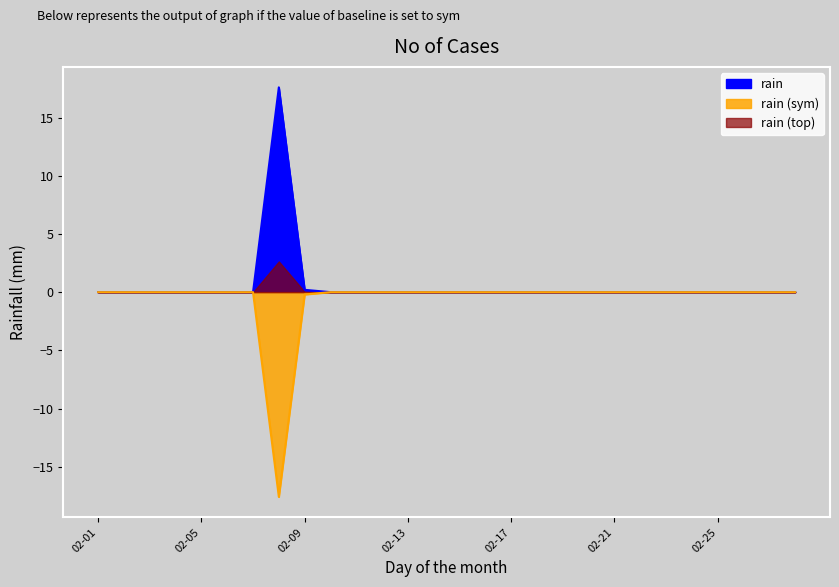

True or false: the data has more than 2 interior local peaks.

False